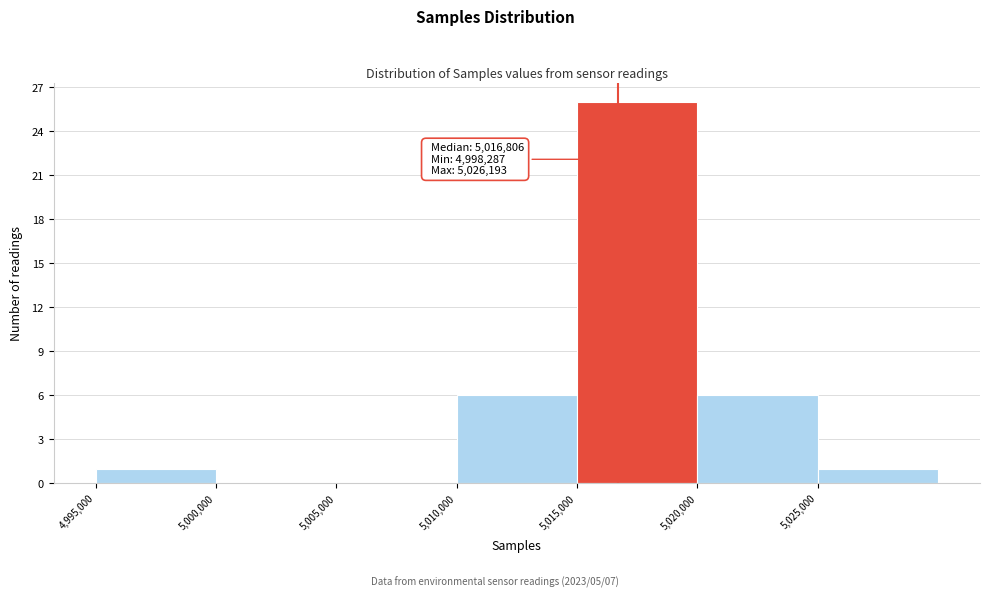

Which range on the x-axis has the tallest bar?

5015000 to 5020000